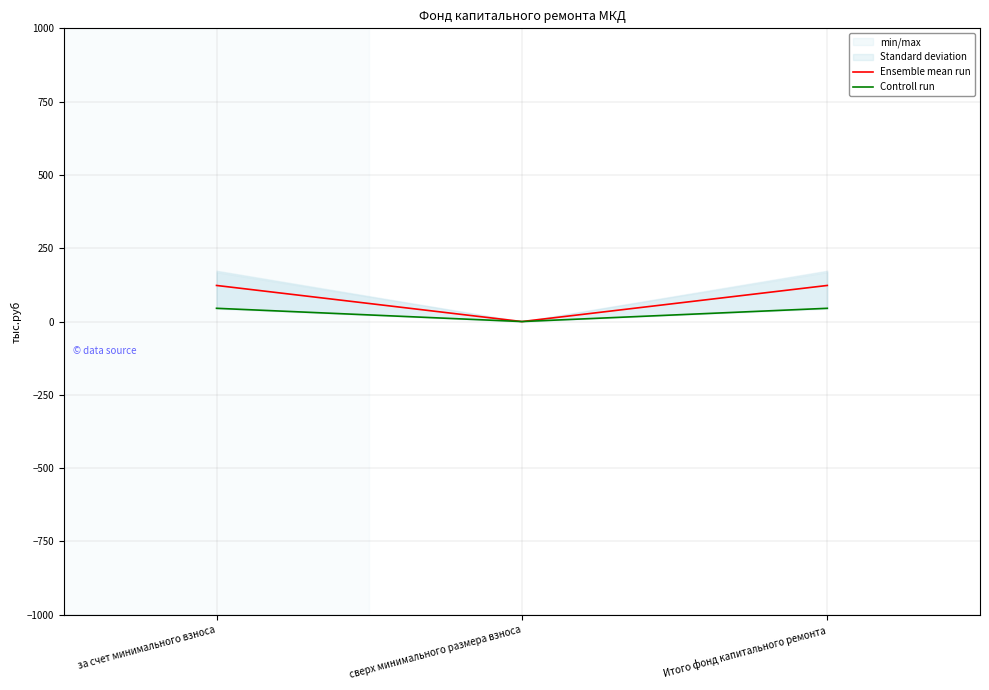

At Итого фонд капитального ремонта, list the series in order from largest to smallest.

Ensemble mean run, Controll run